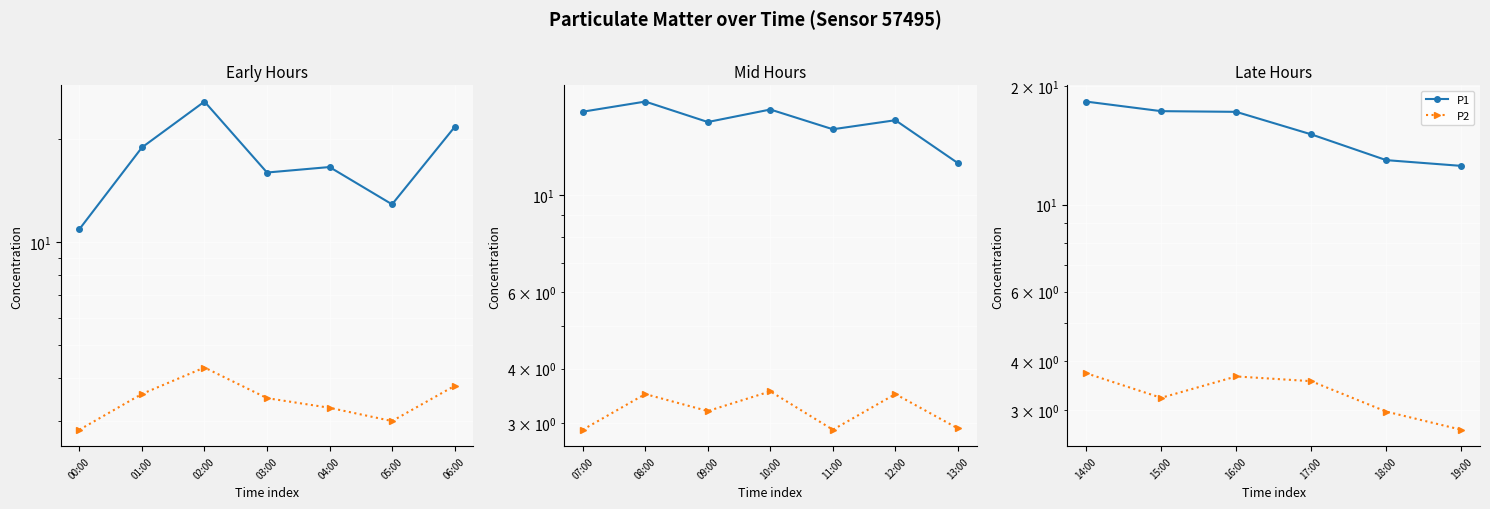

Is the value of P2 at 16:00 greater than the value of P1 at 19:00?

No